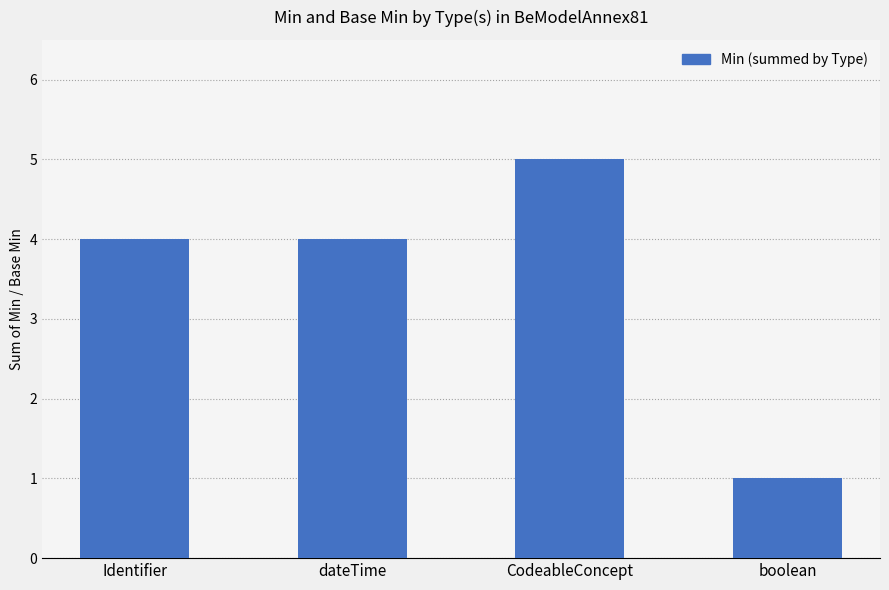

What is the label of the 1st bar from the right?

boolean